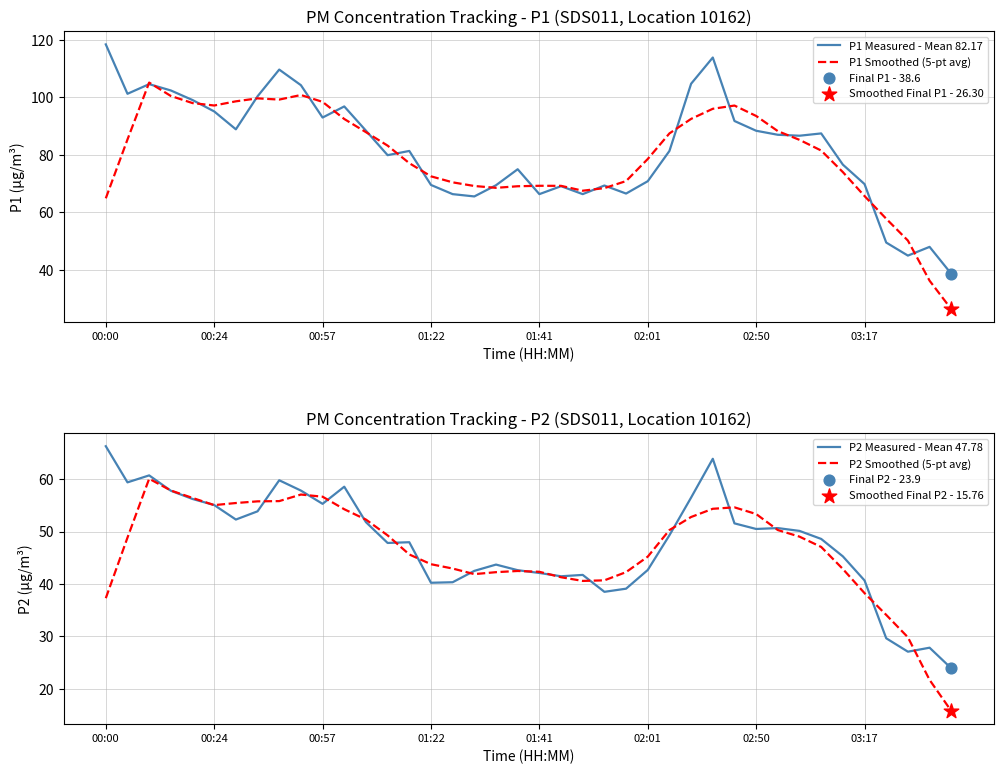

Which series has the largest total across all categories?

P1 Measured - Mean 82.17